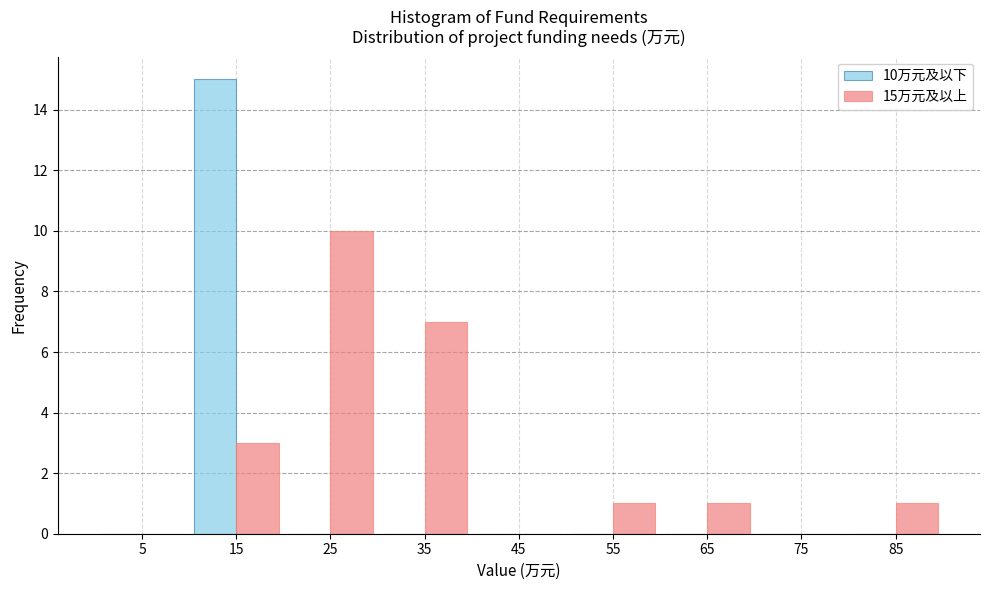

In the 15万元及以上 series, which range on the x-axis has the tallest bar?

20 to 30